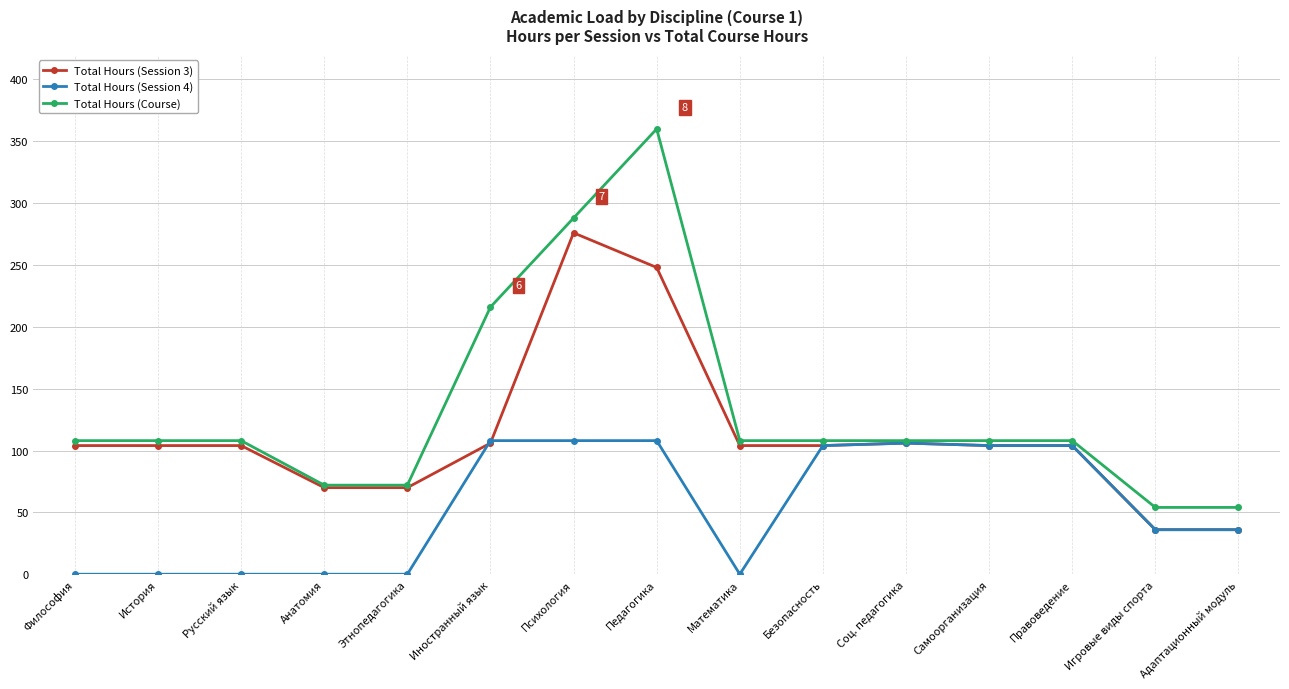

Which label corresponds to the largest value in the chart?

Педагогика